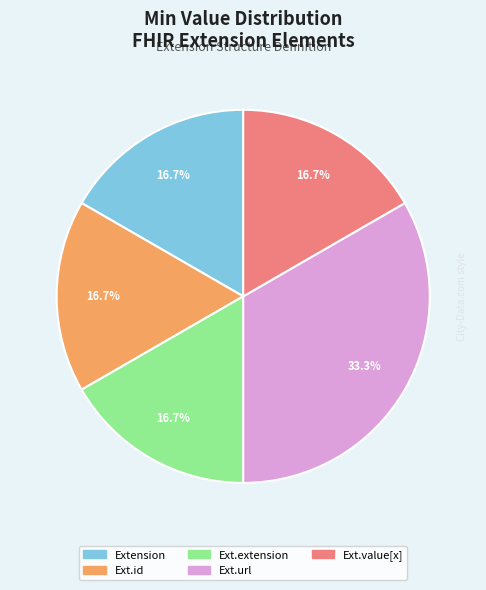

Does Ext.id account for over 50% of the chart?

No